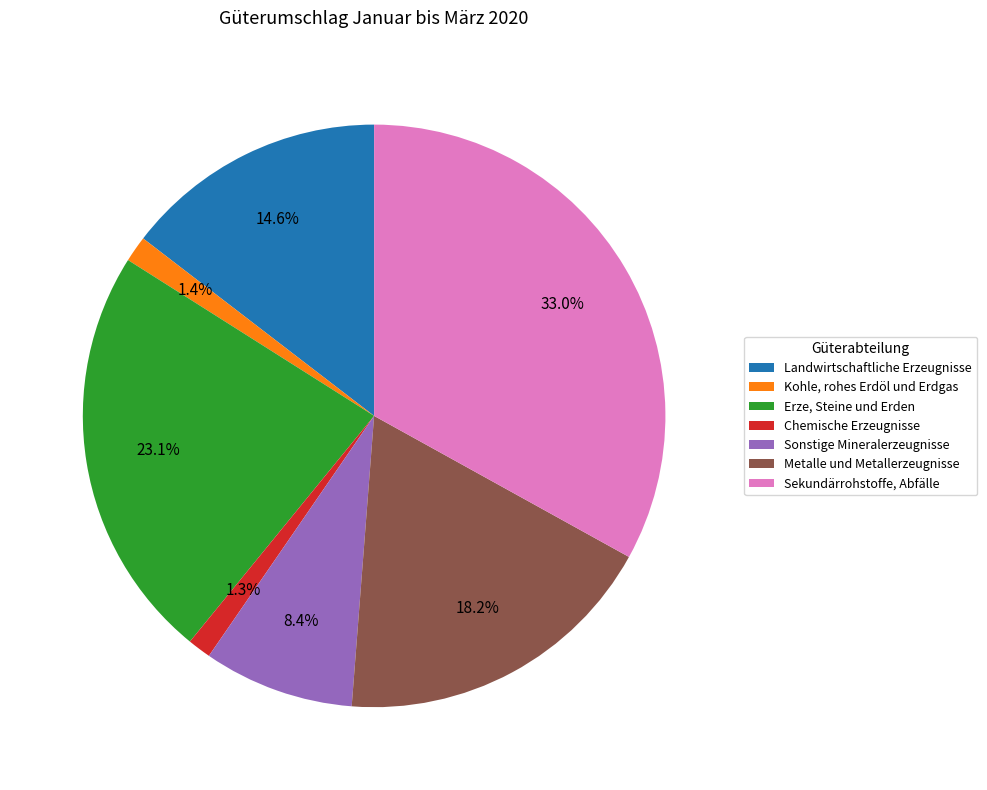

Do Kohle, rohes Erdöl und Erdgas and Sekundärrohstoffe, Abfälle together represent more than half of the pie?

No